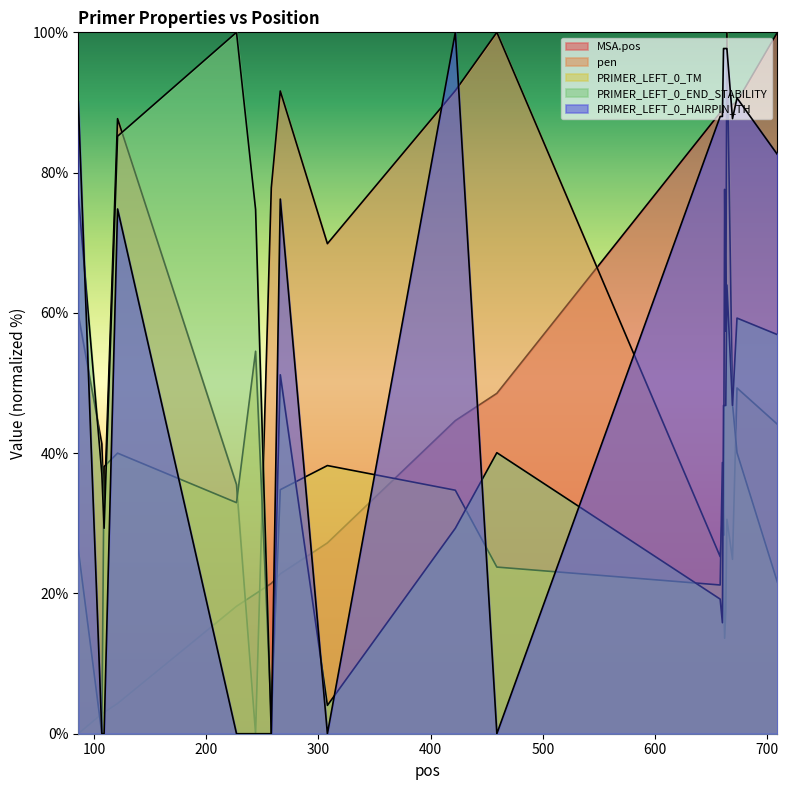

Rank the series at 661 from highest to lowest value.

PRIMER_LEFT_0_HAIRPIN_TH, MSA.pos, PRIMER_LEFT_0_END_STABILITY, PRIMER_LEFT_0_TM, pen